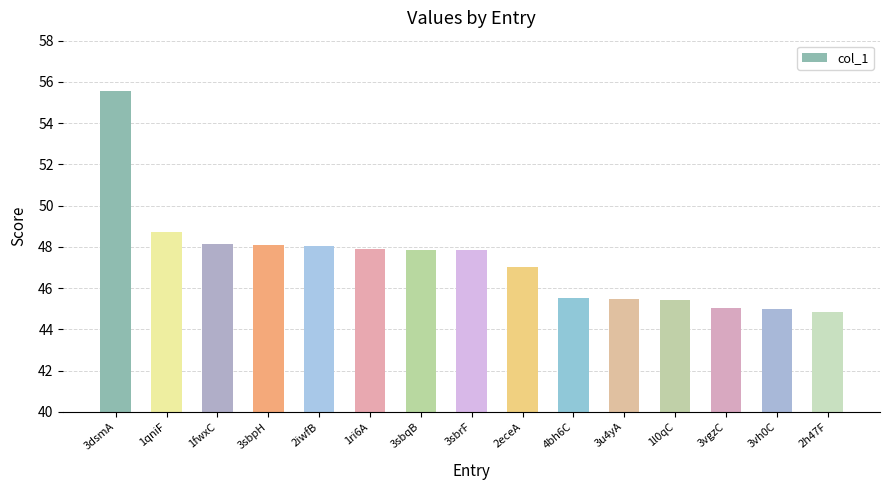

What is the sum of the values at 3sbqB and 3vgzC?

92.9